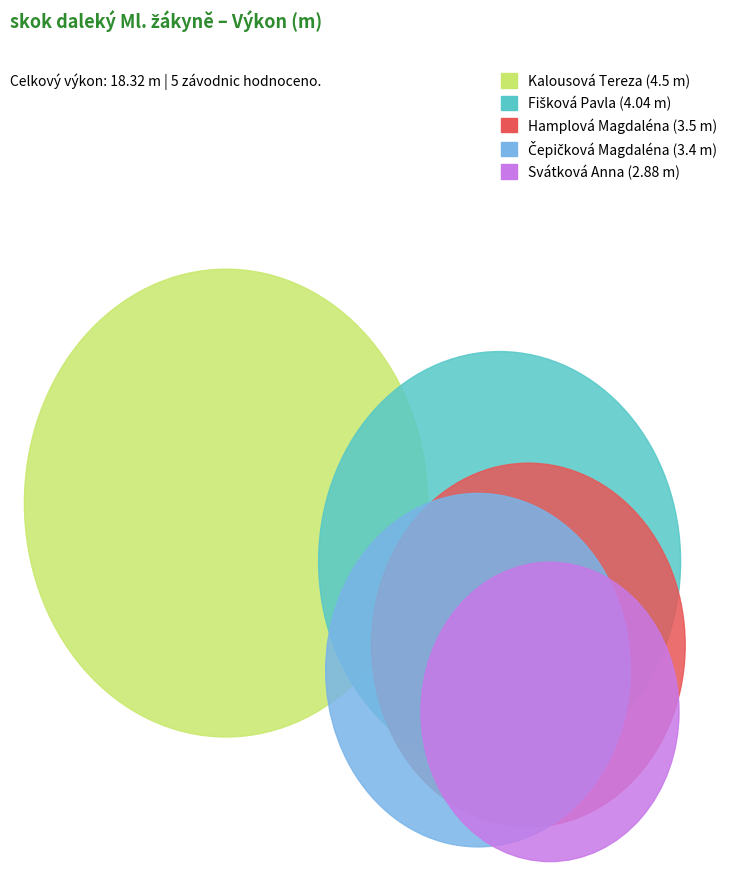

Does Hamplová Magdaléna represent more than half of the total?

No